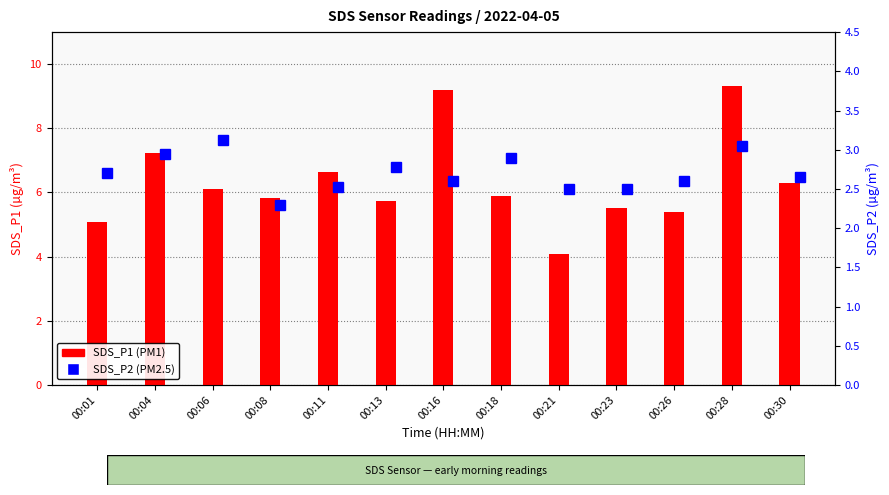

Between 00:21 and 00:30, which is larger?

00:30